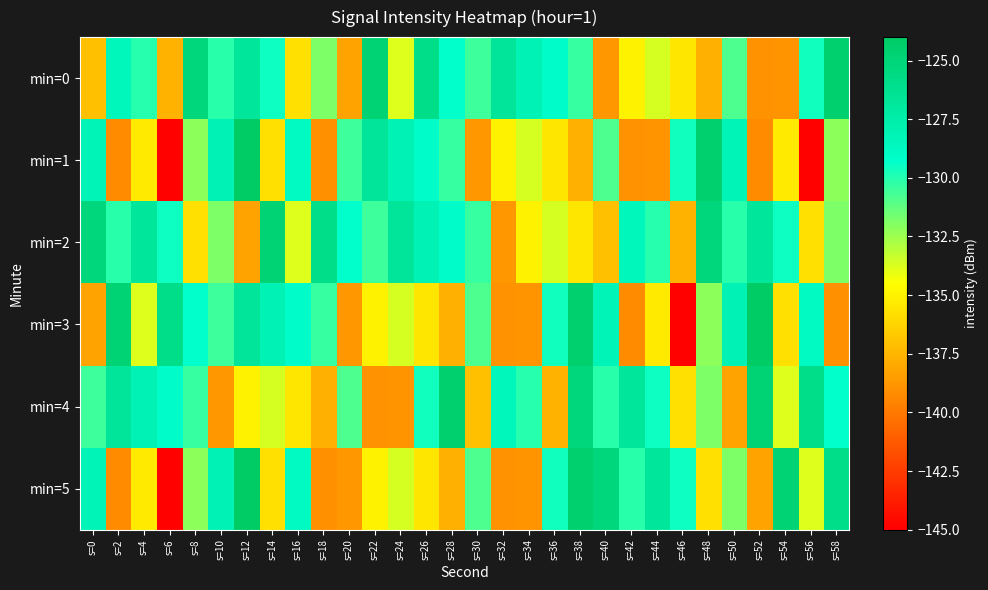

Reading left to right, what are all the values shown in this chart?

min=0: s=0=-137.1	s=2=-128.5	s=4=-130.0	s=6=-137.7	s=8=-125.2	s=10=-130.1	s=12=-126.8	s=14=-129.5	s=16=-135.8	s=18=-131.8	s=20=-138.2	s=22=-124.8	s=24=-133.8	s=26=-125.9	s=28=-129.3	s=30=-130.5	s=32=-126.7	s=34=-128.1	s=36=-129.1	s=38=-130.4	s=40=-138.7	s=42=-135.0	s=44=-133.7	s=46=-135.6	s=48=-137.7	s=50=-130.9	s=52=-138.9	s=54=-138.9	s=56=-129.6	s=58=-124.4
min=1: s=0=-128.2	s=2=-139.2	s=4=-135.4	s=6=-144.9	s=8=-132.2	s=10=-128.1	s=12=-124.0	s=14=-135.8	s=16=-128.8	s=18=-139.1	s=20=-130.5	s=22=-126.7	s=24=-128.1	s=26=-129.1	s=28=-130.4	s=30=-138.7	s=32=-135.0	s=34=-133.7	s=36=-135.6	s=38=-137.7	s=40=-130.9	s=42=-138.9	s=44=-138.9	s=46=-129.6	s=48=-124.4	s=50=-128.2	s=52=-139.2	s=54=-135.4	s=56=-144.9	s=58=-132.2
min=2: s=0=-125.2	s=2=-130.1	s=4=-126.8	s=6=-129.5	s=8=-135.8	s=10=-131.8	s=12=-138.2	s=14=-124.8	s=16=-133.8	s=18=-125.9	s=20=-129.3	s=22=-130.5	s=24=-126.7	s=26=-128.1	s=28=-129.1	s=30=-130.4	s=32=-138.7	s=34=-135.0	s=36=-133.7	s=38=-135.6	s=40=-137.1	s=42=-128.5	s=44=-130.0	s=46=-137.7	s=48=-125.2	s=50=-130.1	s=52=-126.8	s=54=-129.5	s=56=-135.8	s=58=-131.8
min=3: s=0=-138.2	s=2=-124.8	s=4=-133.8	s=6=-125.9	s=8=-129.3	s=10=-130.5	s=12=-126.7	s=14=-128.1	s=16=-129.1	s=18=-130.4	s=20=-138.7	s=22=-135.0	s=24=-133.7	s=26=-135.6	s=28=-137.7	s=30=-130.9	s=32=-138.9	s=34=-138.9	s=36=-129.6	s=38=-124.4	s=40=-128.2	s=42=-139.2	s=44=-135.4	s=46=-144.9	s=48=-132.2	s=50=-128.1	s=52=-124.0	s=54=-135.8	s=56=-128.8	s=58=-139.1
min=4: s=0=-130.5	s=2=-126.7	s=4=-128.1	s=6=-129.1	s=8=-130.4	s=10=-138.7	s=12=-135.0	s=14=-133.7	s=16=-135.6	s=18=-137.7	s=20=-130.9	s=22=-138.9	s=24=-138.9	s=26=-129.6	s=28=-124.4	s=30=-137.1	s=32=-128.5	s=34=-130.0	s=36=-137.7	s=38=-125.2	s=40=-130.1	s=42=-126.8	s=44=-129.5	s=46=-135.8	s=48=-131.8	s=50=-138.2	s=52=-124.8	s=54=-133.8	s=56=-125.9	s=58=-129.3
min=5: s=0=-128.2	s=2=-139.2	s=4=-135.4	s=6=-144.9	s=8=-132.2	s=10=-128.1	s=12=-124.0	s=14=-135.8	s=16=-128.8	s=18=-139.1	s=20=-138.7	s=22=-135.0	s=24=-133.7	s=26=-135.6	s=28=-137.7	s=30=-130.9	s=32=-138.9	s=34=-138.9	s=36=-129.6	s=38=-124.4	s=40=-125.2	s=42=-130.1	s=44=-126.8	s=46=-129.5	s=48=-135.8	s=50=-131.8	s=52=-138.2	s=54=-124.8	s=56=-133.8	s=58=-125.9